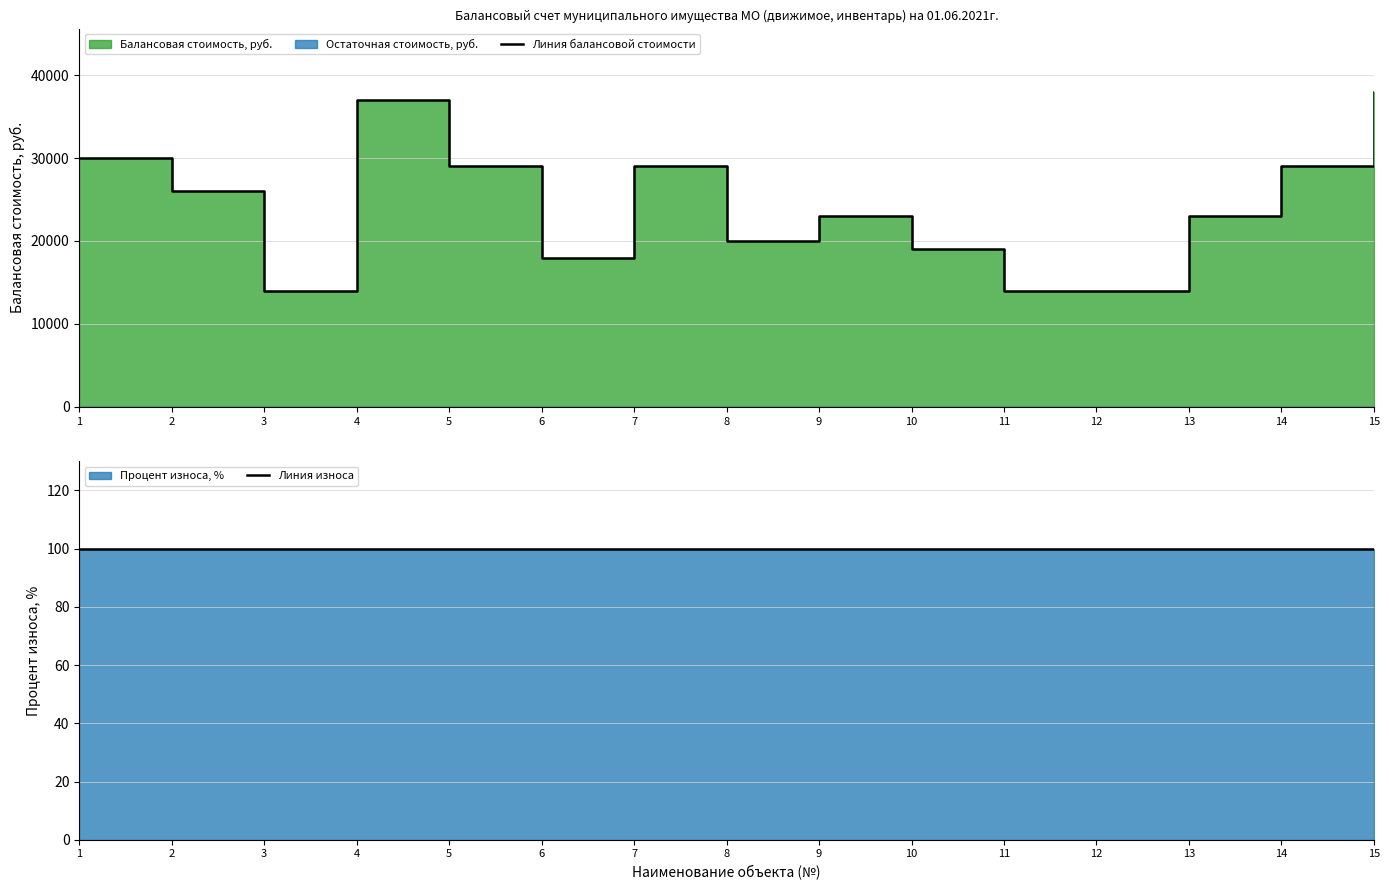

True or false: Линия балансовой стоимости and Линия износа intersect in this chart.

False